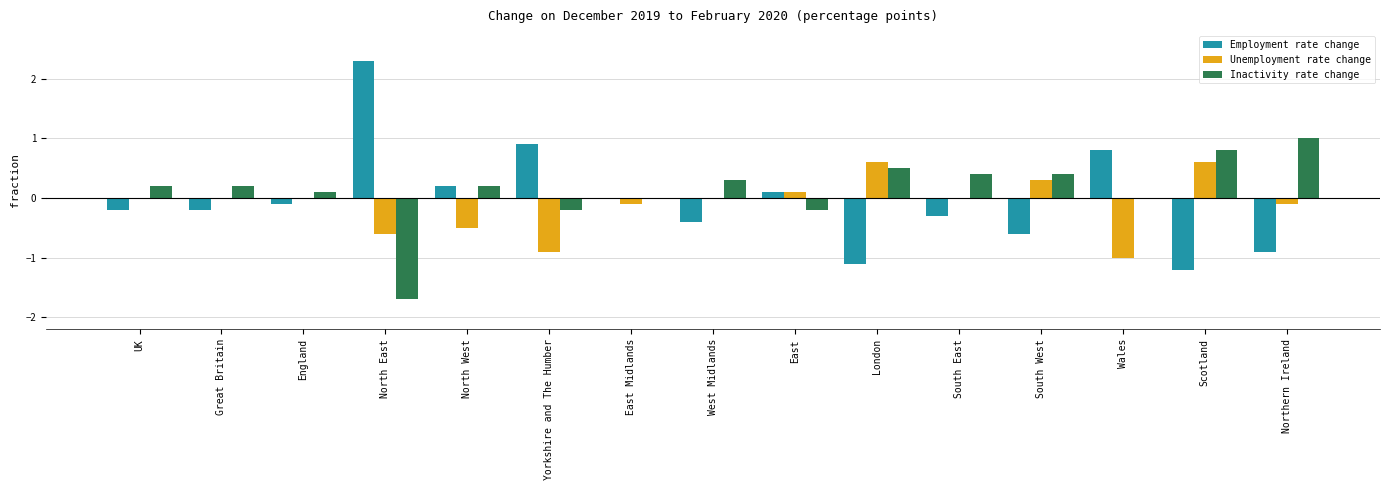

What is the sum of the Unemployment rate change values at South West and South East?

0.3